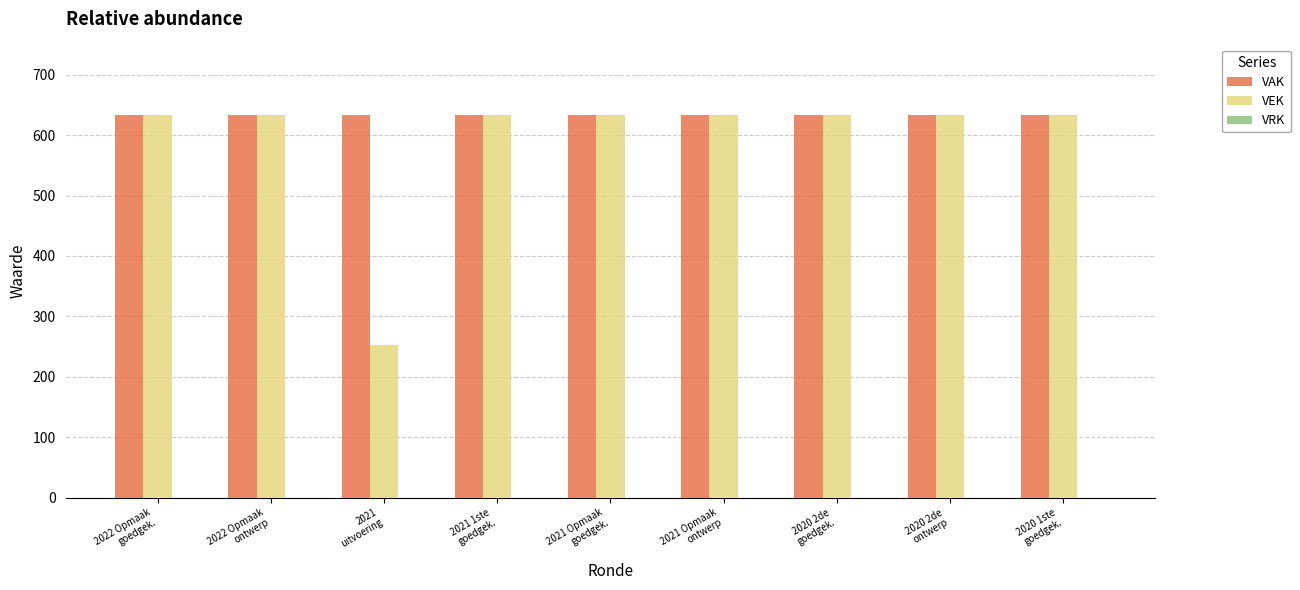

List the series in order of their overall mean, highest first.

VAK, VEK